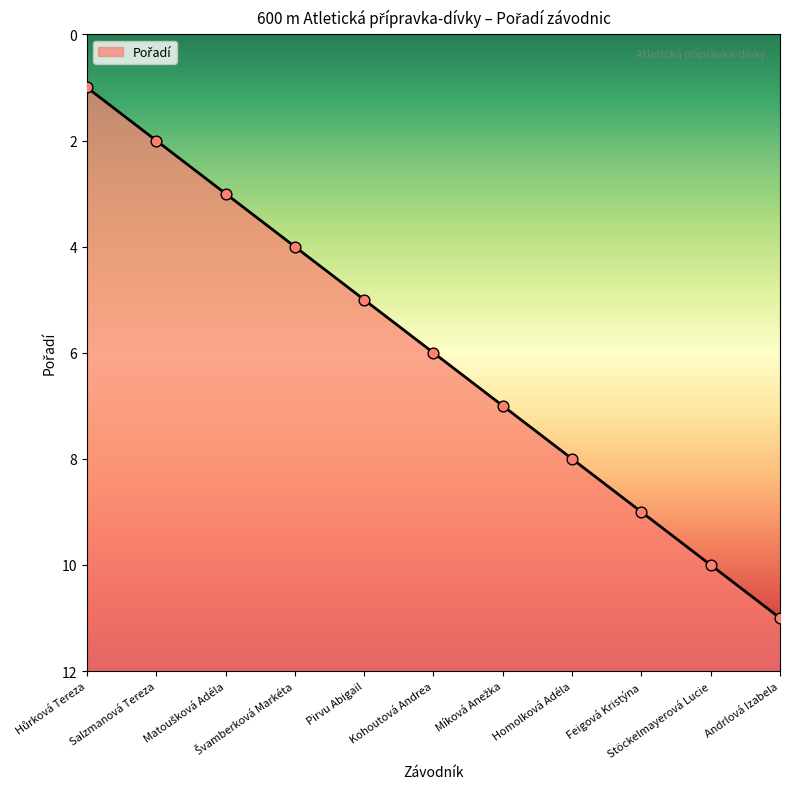

Between Matoušková Adéla and Andrlová Izabela, which is larger?

Andrlová Izabela